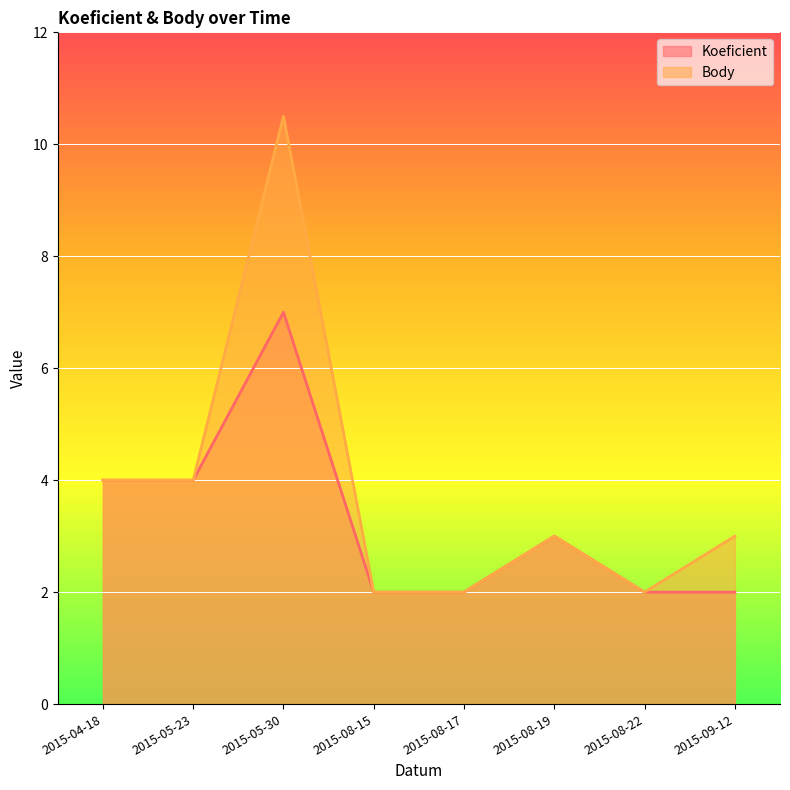

How many series are shown in this chart?

2